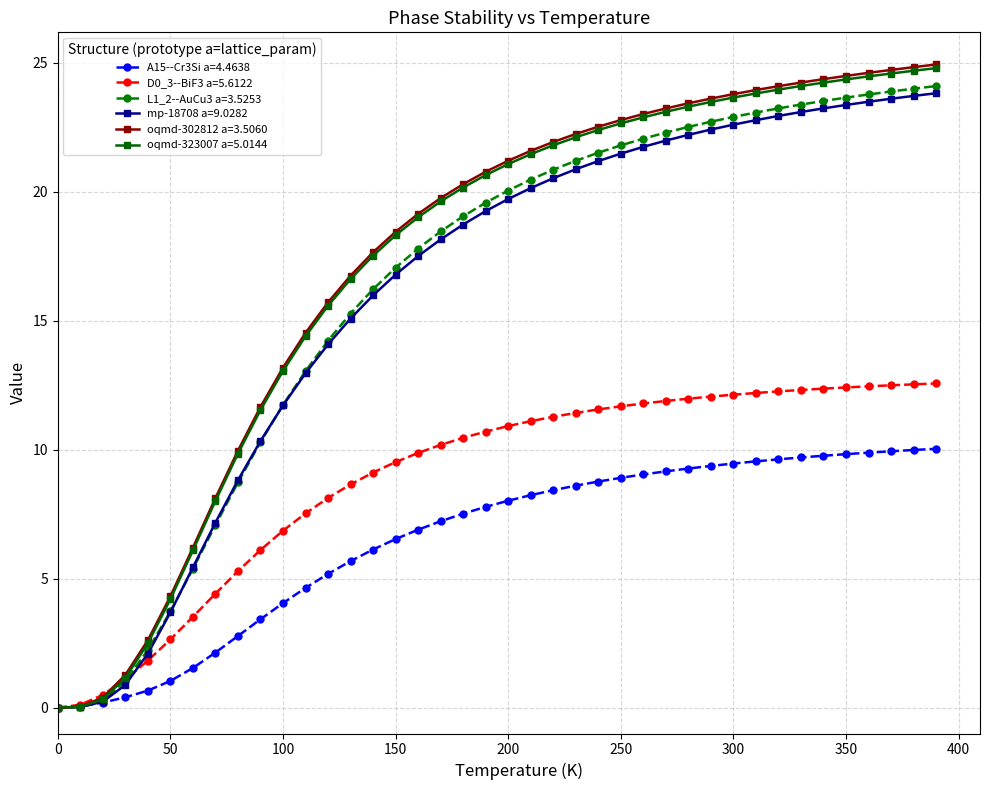

Which series has the widest spread of values?

oqmd-302812 a=3.5060